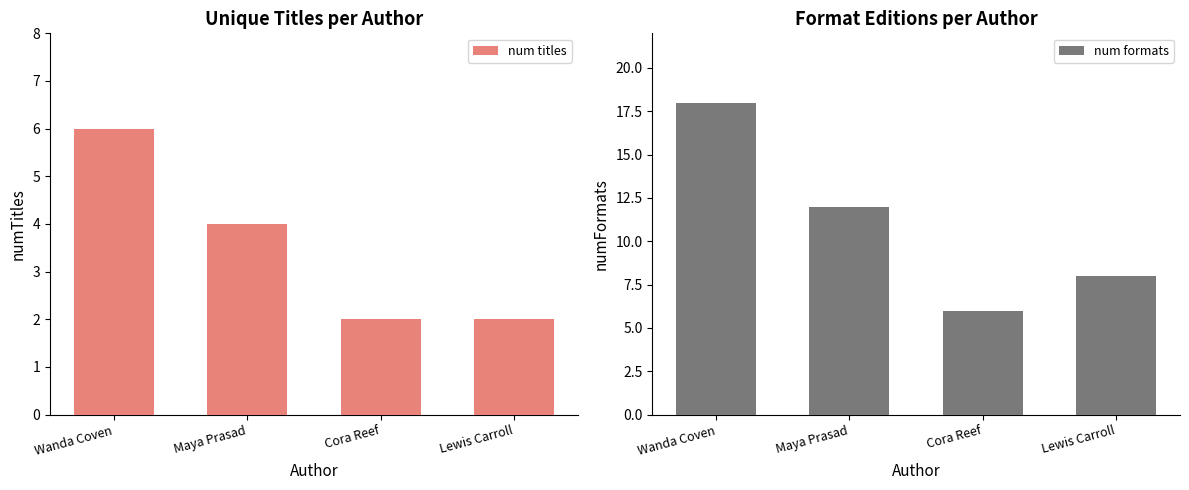

What is the difference between the highest and lowest values at Lewis Carroll?

6